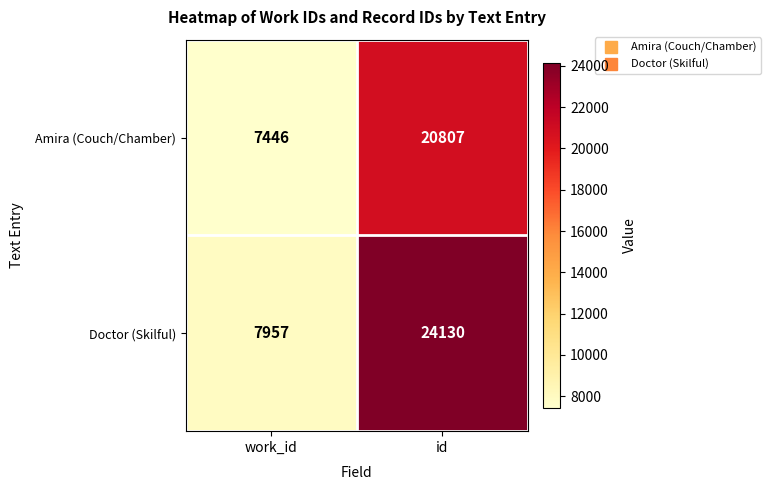

What is the total value across all series at work_id?

15403